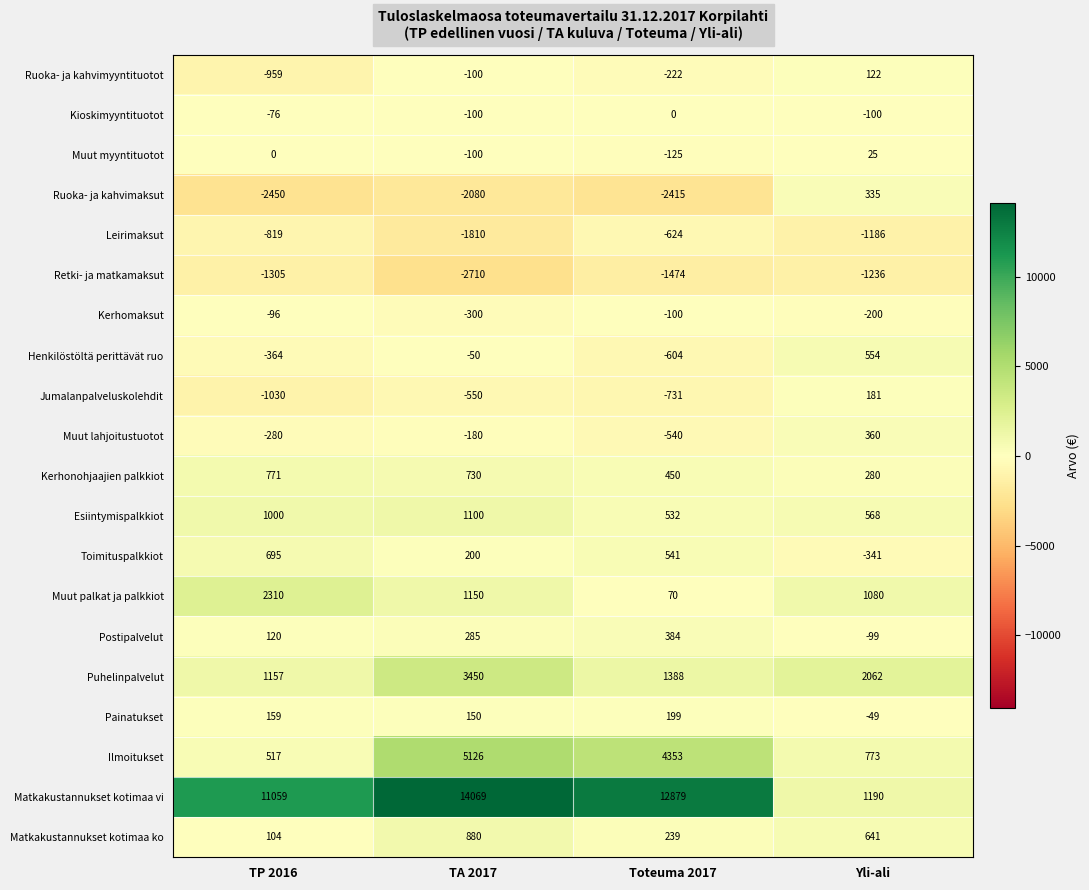

Rank the series at TP 2016 from highest to lowest value.

Matkakustannukset kotimaa vi, Muut palkat ja palkkiot, Puhelinpalvelut, Esiintymispalkkiot, Kerhonohjaajien palkkiot, Toimituspalkkiot, Ilmoitukset, Painatukset, Postipalvelut, Matkakustannukset kotimaa ko, Muut myyntituotot, Kioskimyyntituotot, Kerhomaksut, Muut lahjoitustuotot, Henkilöstöltä perittävät ruo, Leirimaksut, Ruoka- ja kahvimyyntituotot, Jumalanpalveluskolehdit, Retki- ja matkamaksut, Ruoka- ja kahvimaksut